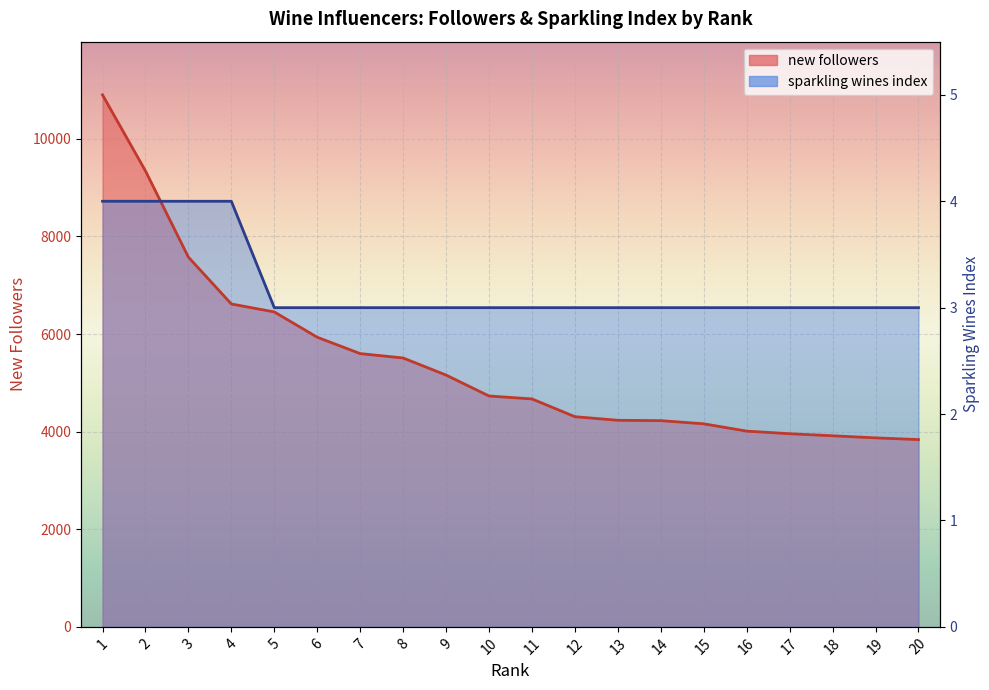

Where is sparkling wines index nearest to the value 7631?

5